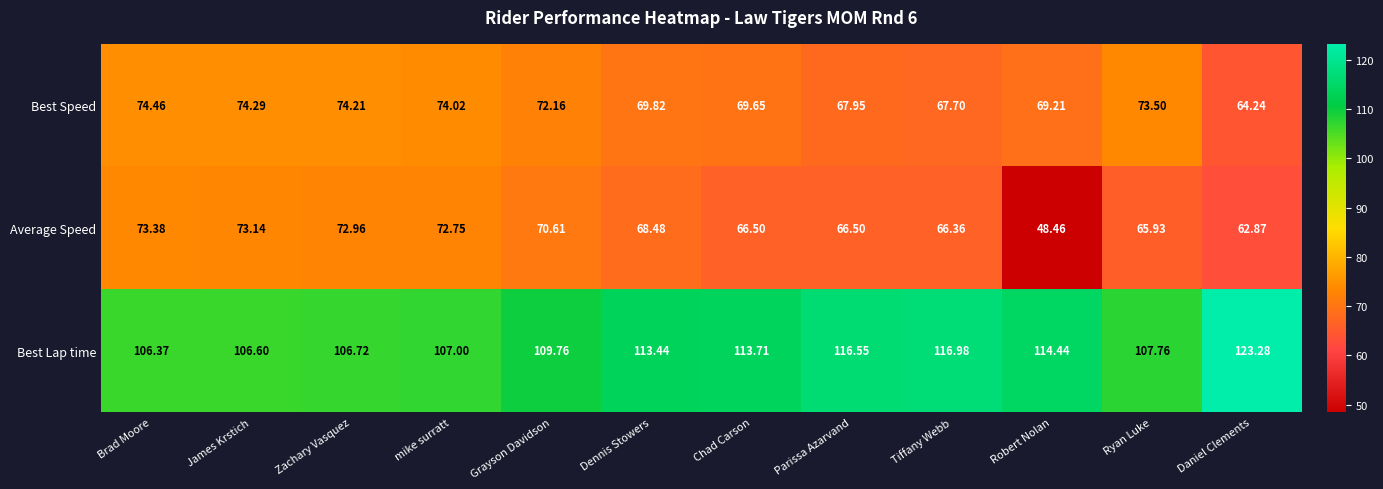

Which label corresponds to the largest value in the chart?

Daniel Clements